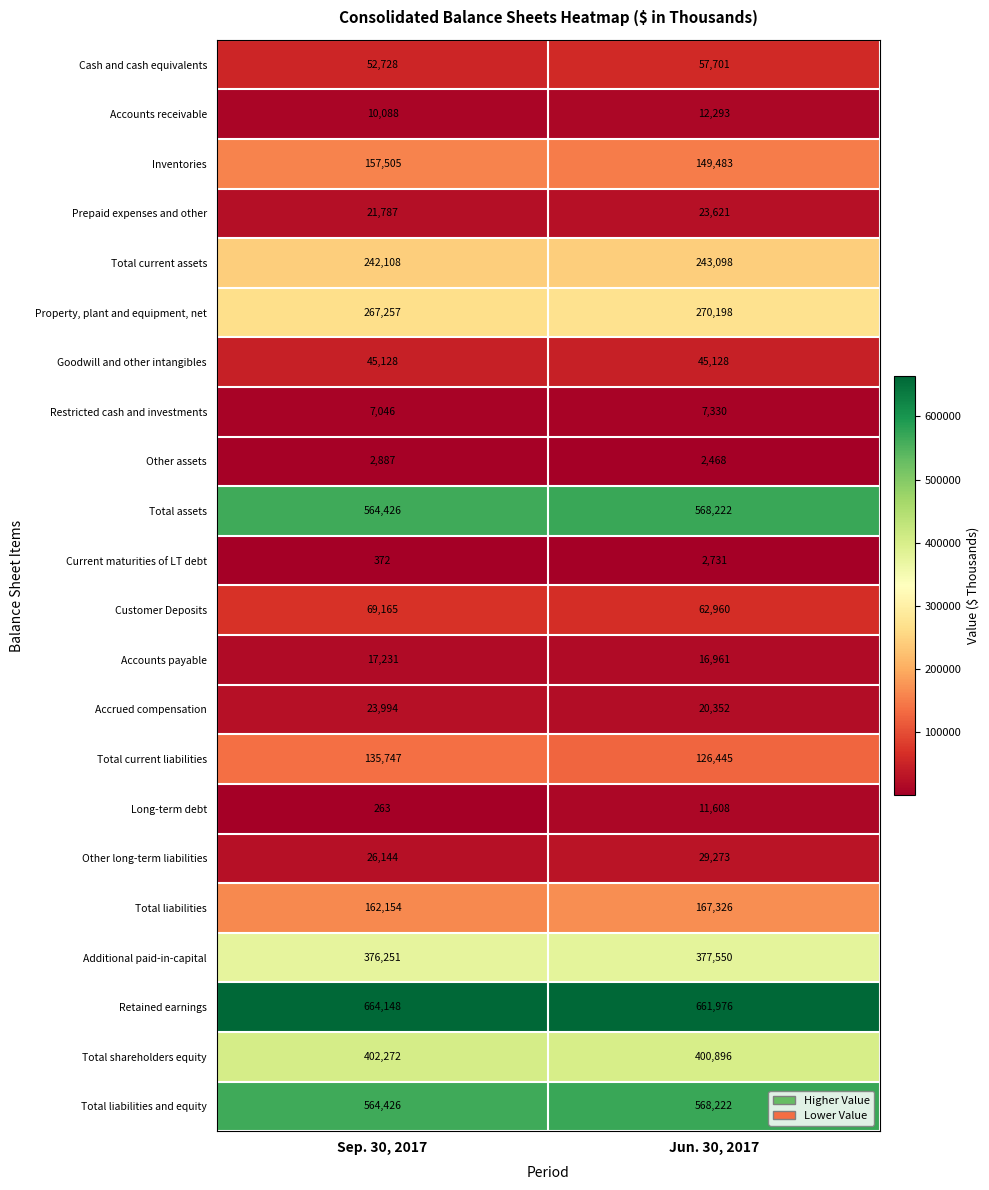

At which category does the chart reach its peak across all series?

Sep. 30, 2017